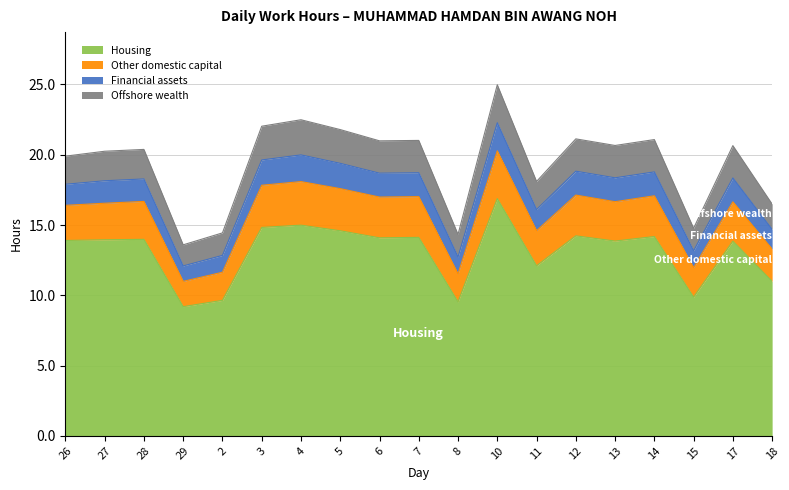

What is the sum of the Financial assets values at 3 and 12?

38.5